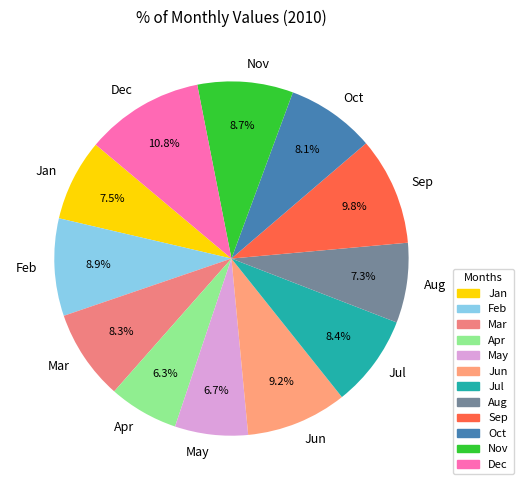

How many segments does this pie chart have?

12